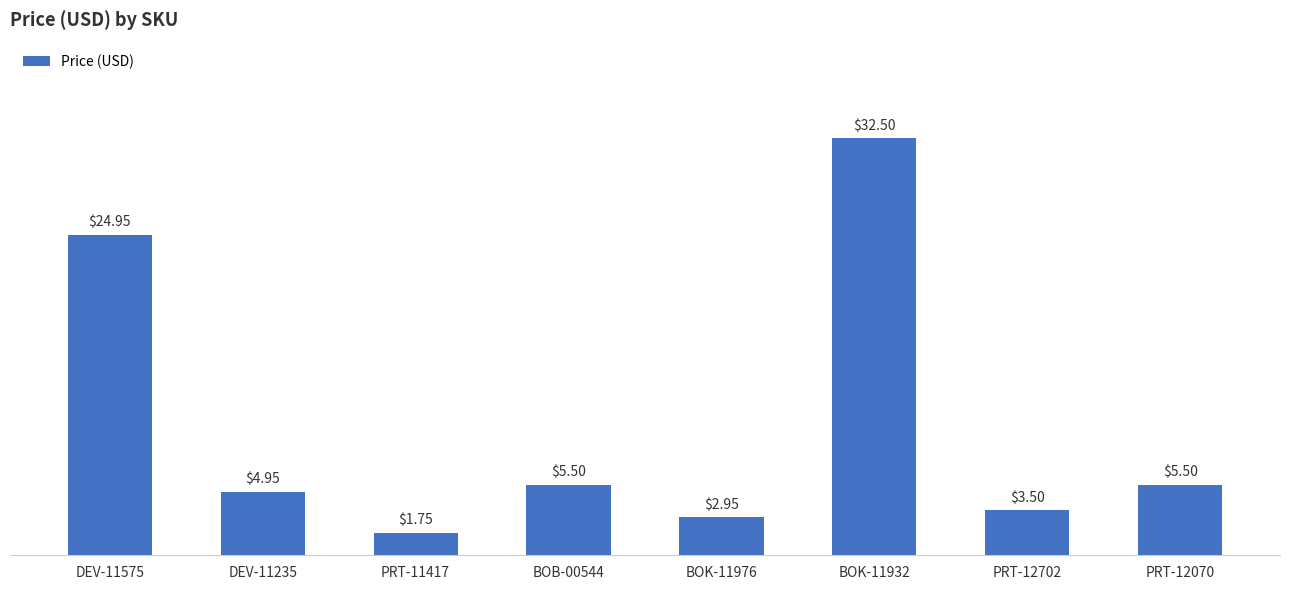

How many values exceed 5?

4